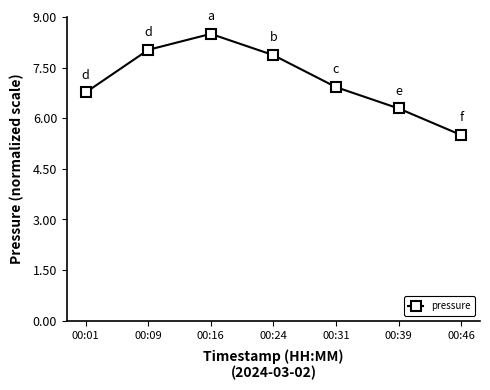

What is the change in value from 00:31 to 00:46?

-1.4